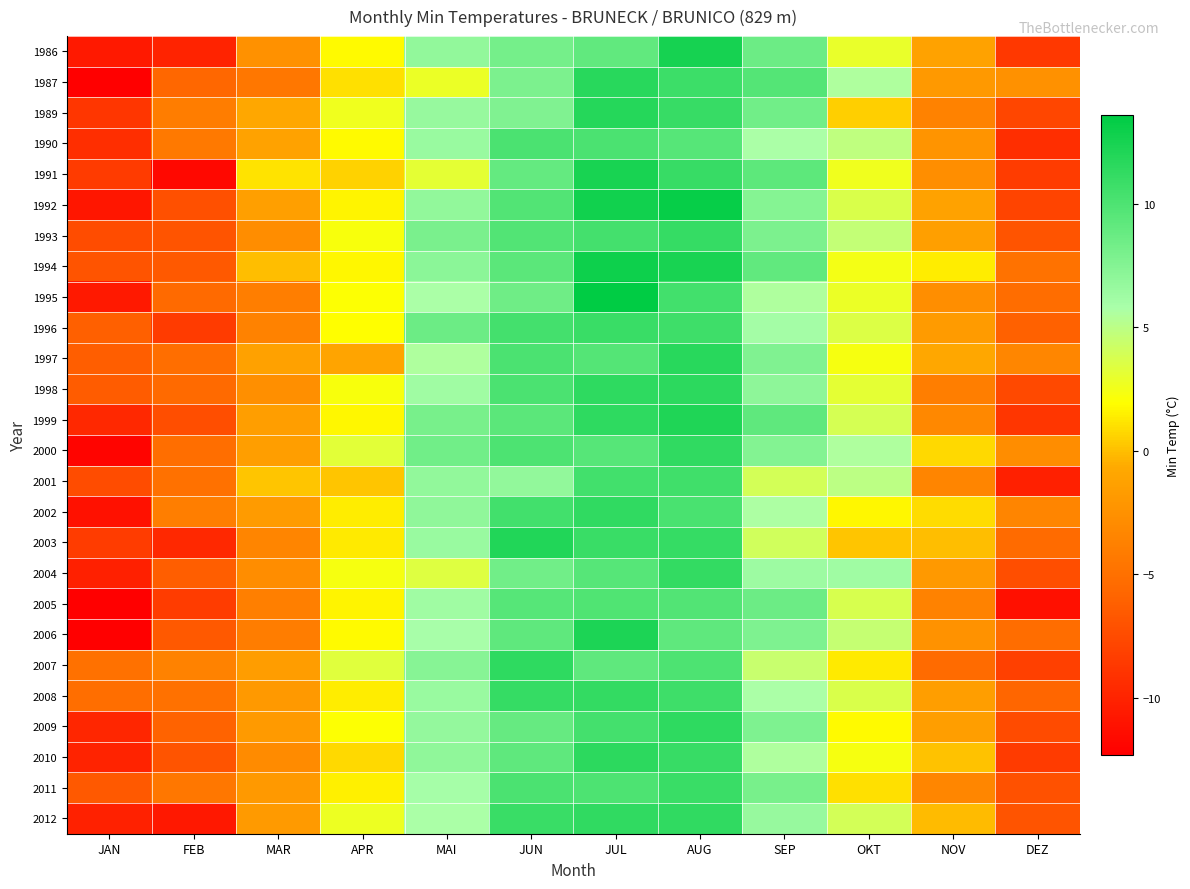

What is the greatest value displayed?

13.6